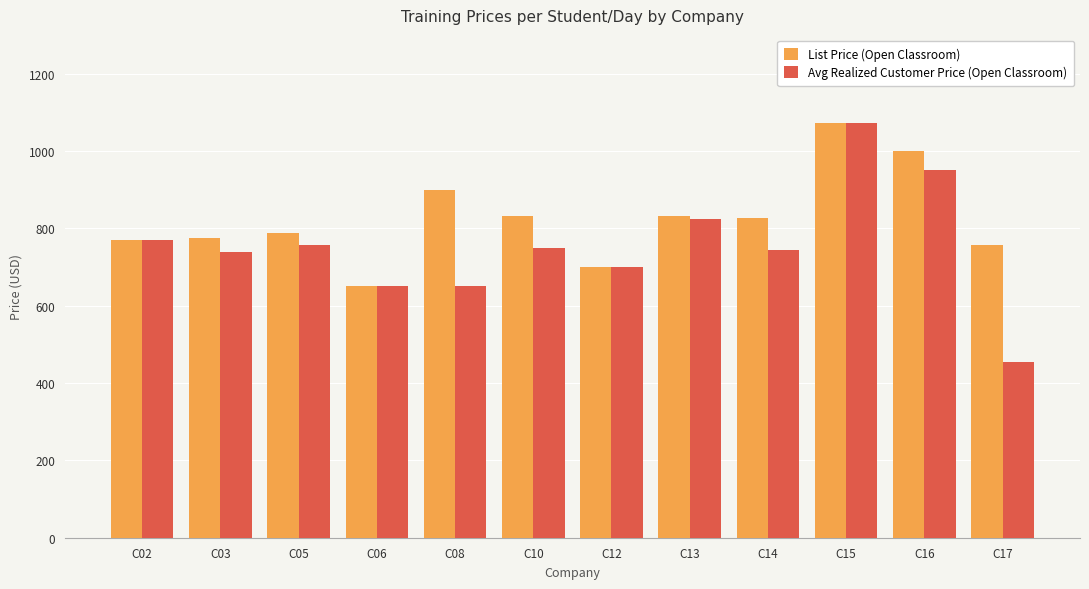

How many groups of bars are there?

12